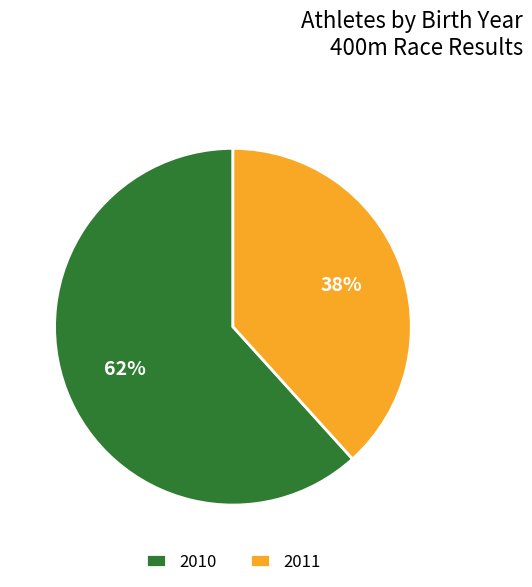

Count the number of slices in the pie.

2